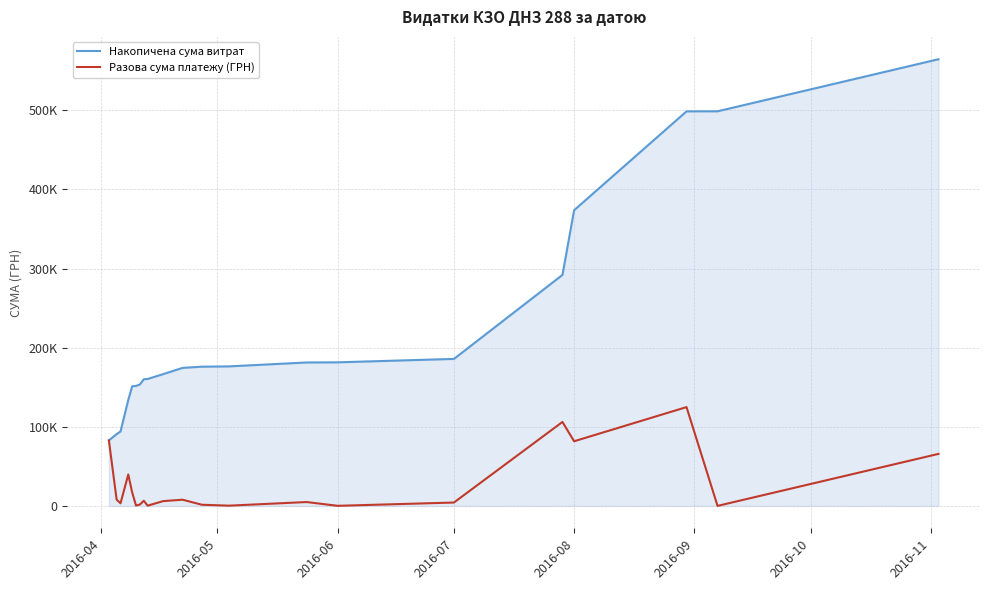

Does the chart display data point markers on the line(s)?

No